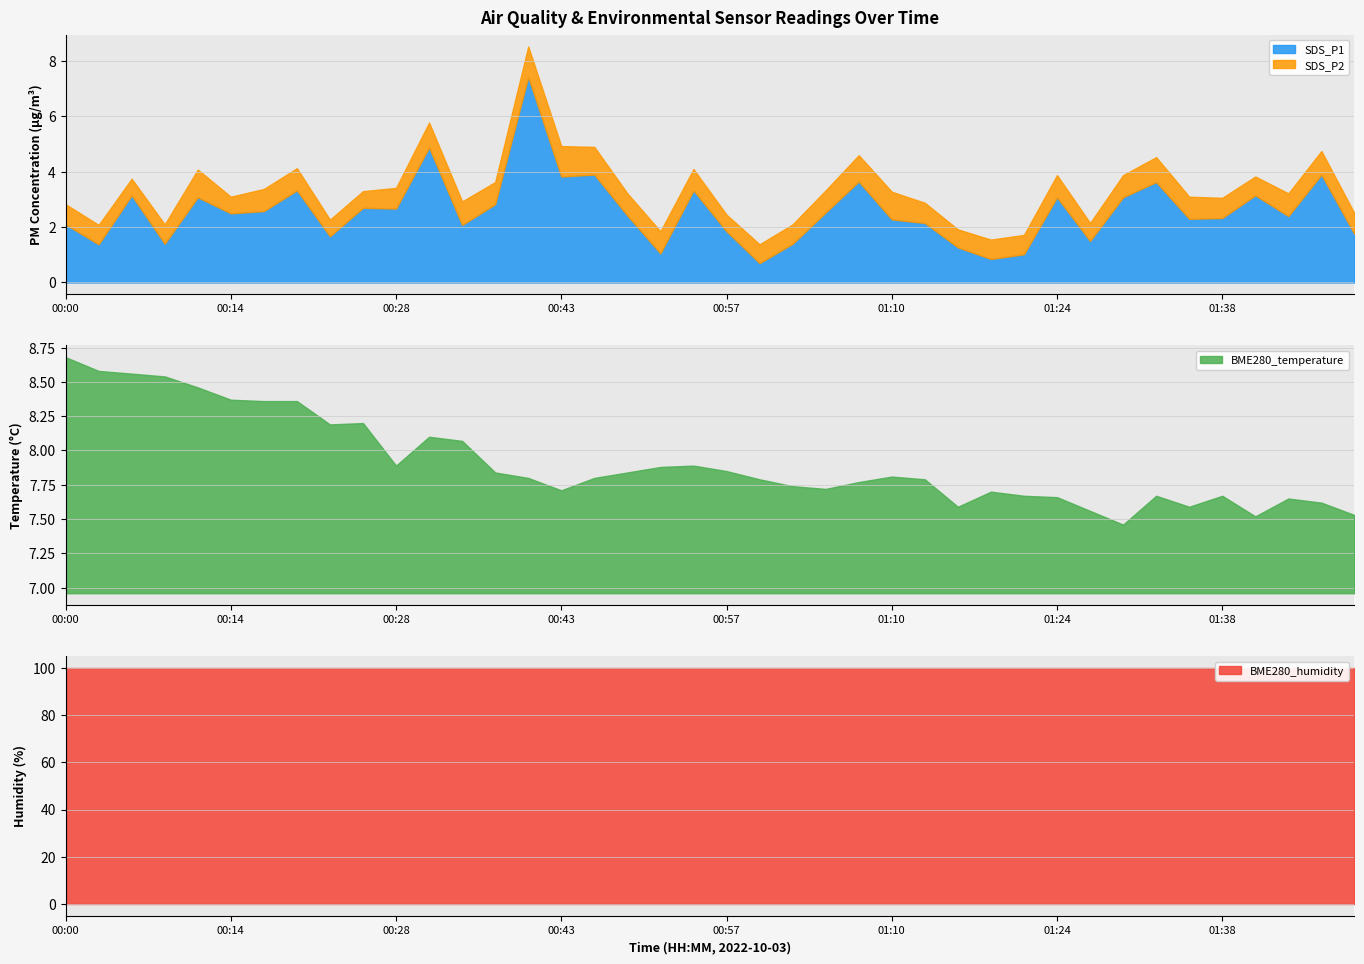

The value of SDS_P1 at 01:30 is 3.1. True or false?

True